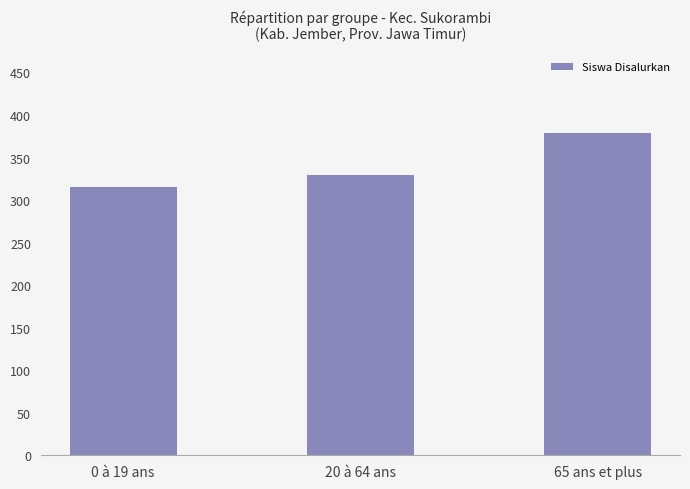

How many data points are less than 329?

1